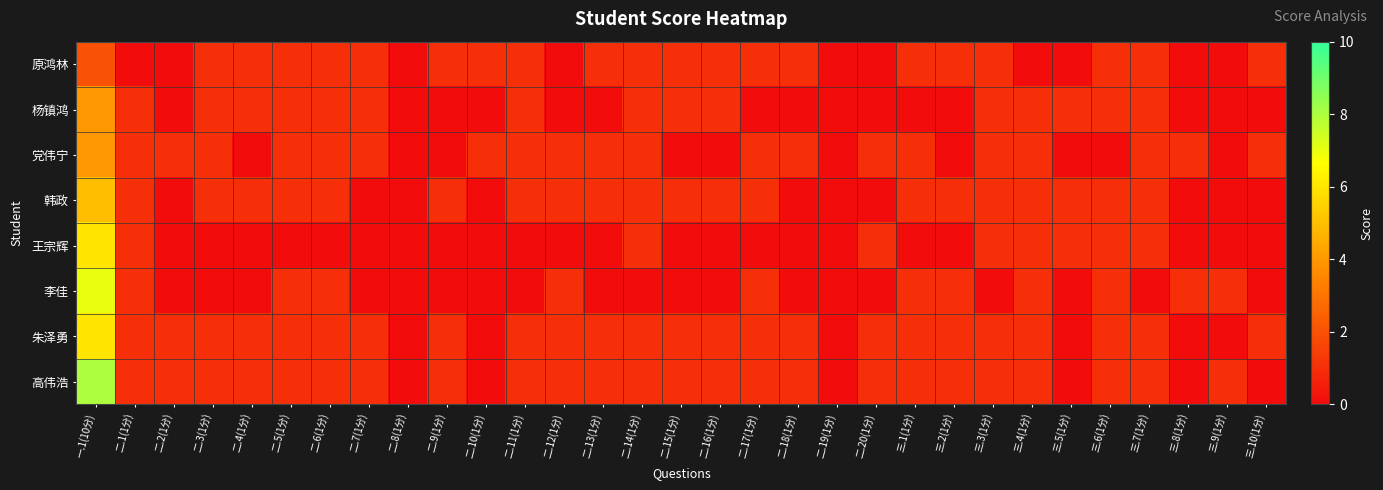

At how many categories does at least one series exceed 5?

1